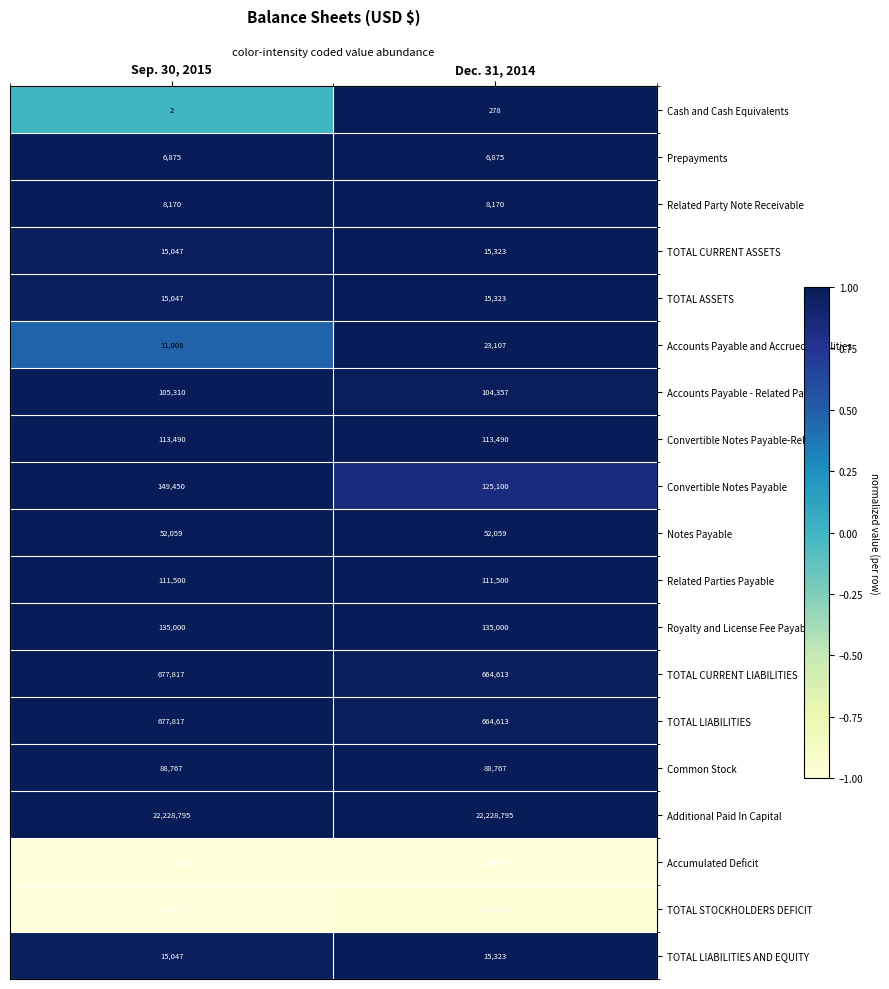

At how many categories does at least one series exceed 0?

2